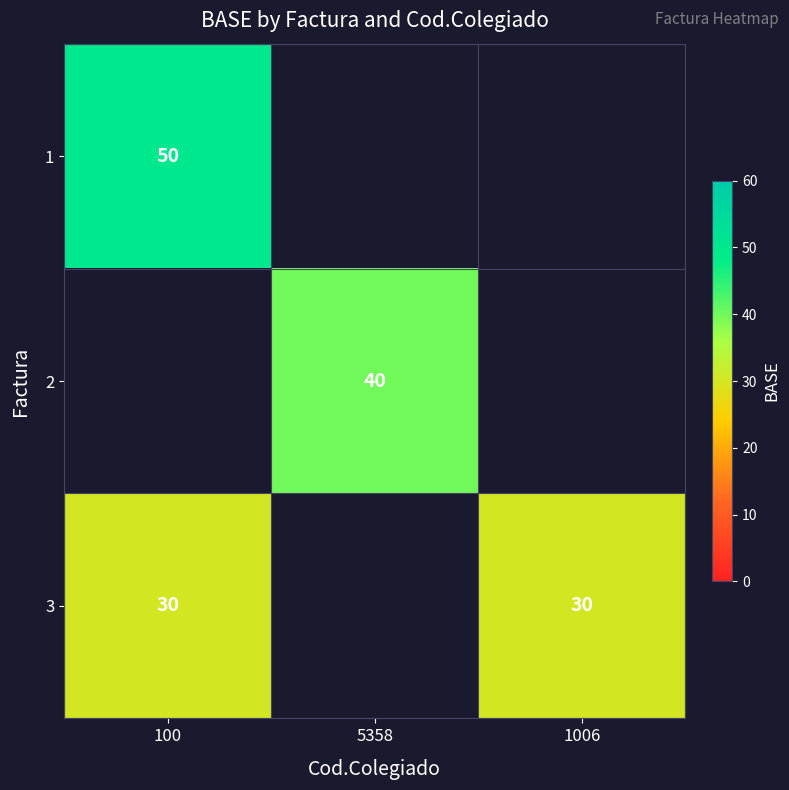

What is the sum of the 3 values at 1006 and 100?

60